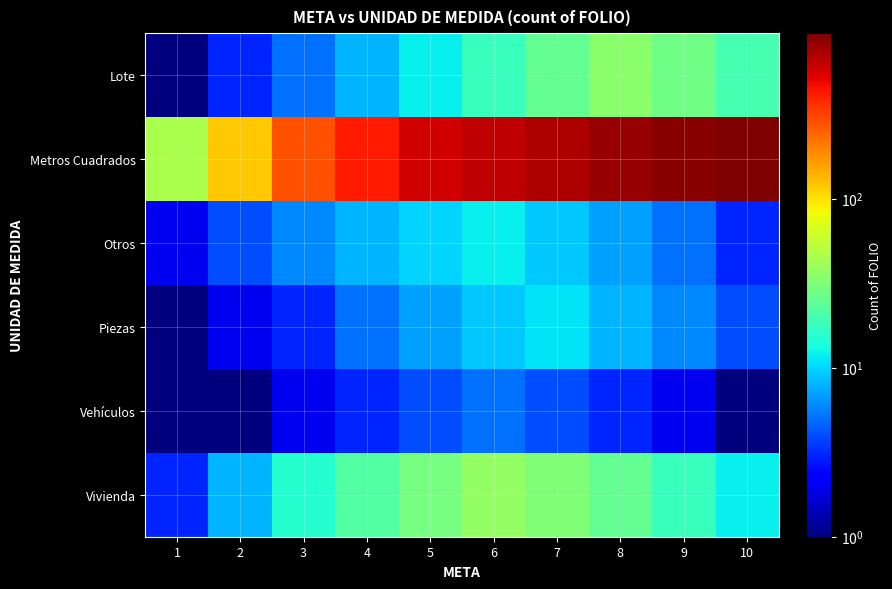

Reading left to right, extract all data points from this chart.

Lote: 1=1	2=3	3=5	4=8	5=12	6=18	7=25	8=35	9=28	10=20
Metros Cuadrados: 1=45	2=120	3=280	4=420	5=580	6=650	7=720	8=810	9=890	10=950
Otros: 1=2	2=4	3=6	4=8	5=10	6=12	7=9	8=7	9=5	10=3
Piezas: 1=1	2=2	3=3	4=5	5=7	6=9	7=11	8=8	9=6	10=4
Vehículos: 1=1	2=1	3=2	4=3	5=4	6=5	7=4	8=3	9=2	10=1
Vivienda: 1=3	2=8	3=15	4=22	5=30	6=38	7=32	8=25	9=18	10=12